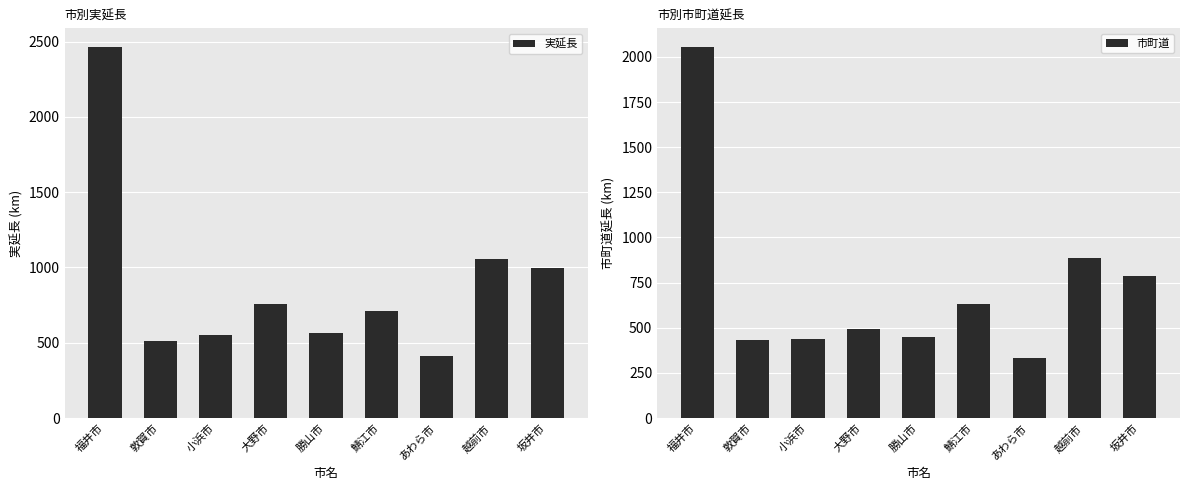

What is the label of the 3rd bar from the right?

あわら市